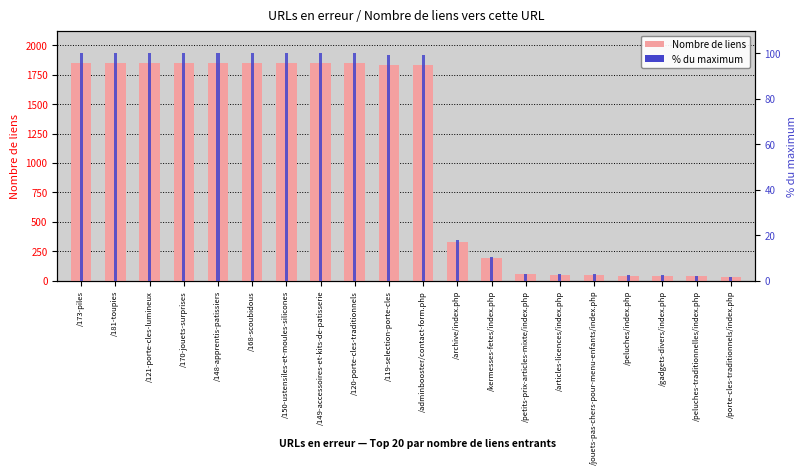

What is the label of the 7th bar from the left?

/150-ustensiles-et-moules-silicones